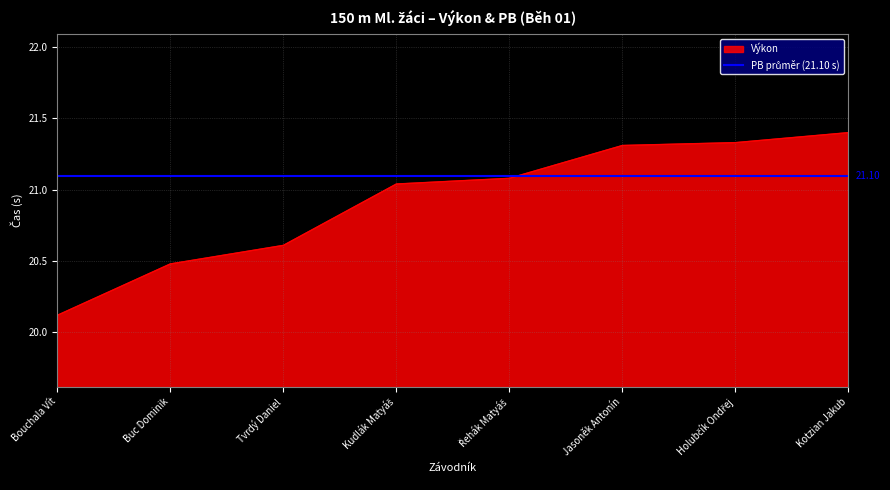

What is the change in value from Bouchala Vít to Holubčík Ondřej?

+1.2